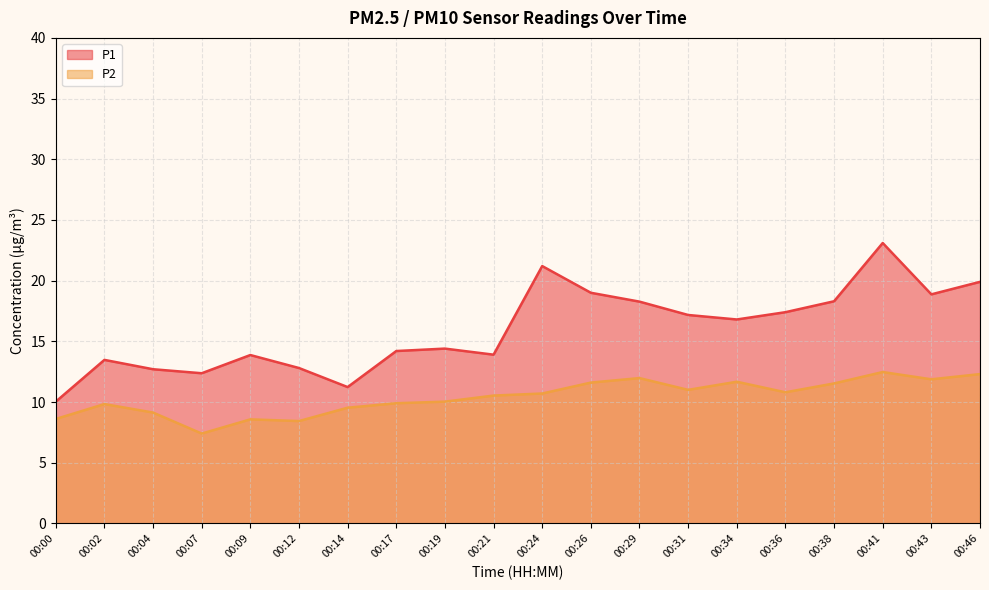

How many data points in P2 are less than 10?

8